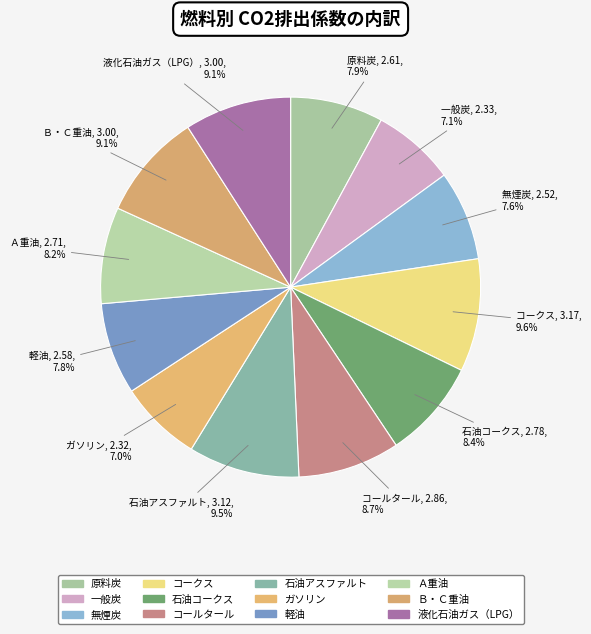

Approximately how many times larger is the value at 無煙炭 compared to 液化石油ガス（LPG）?

0.8